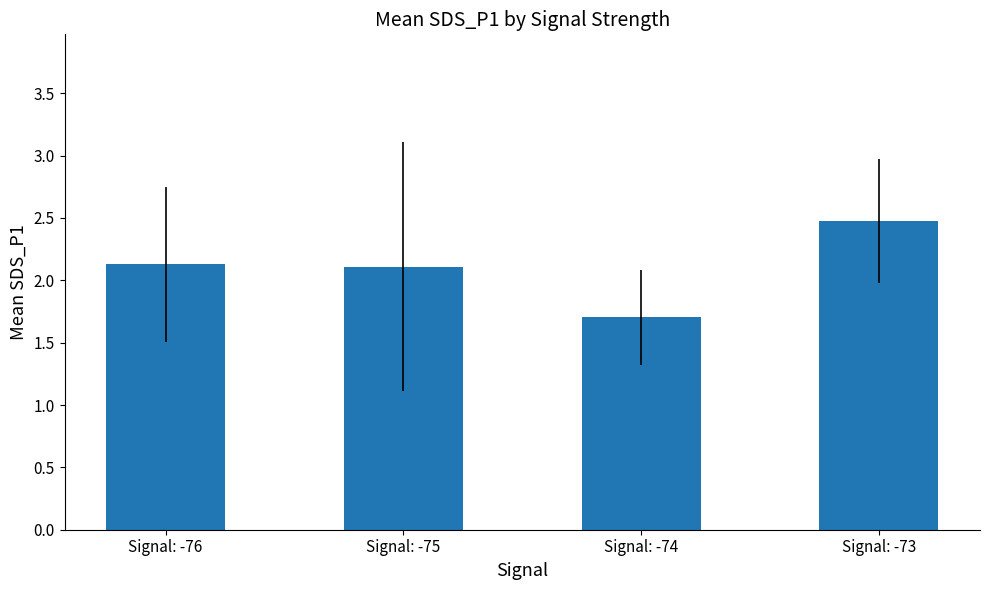

What value does the data have at Signal: -74?

1.7